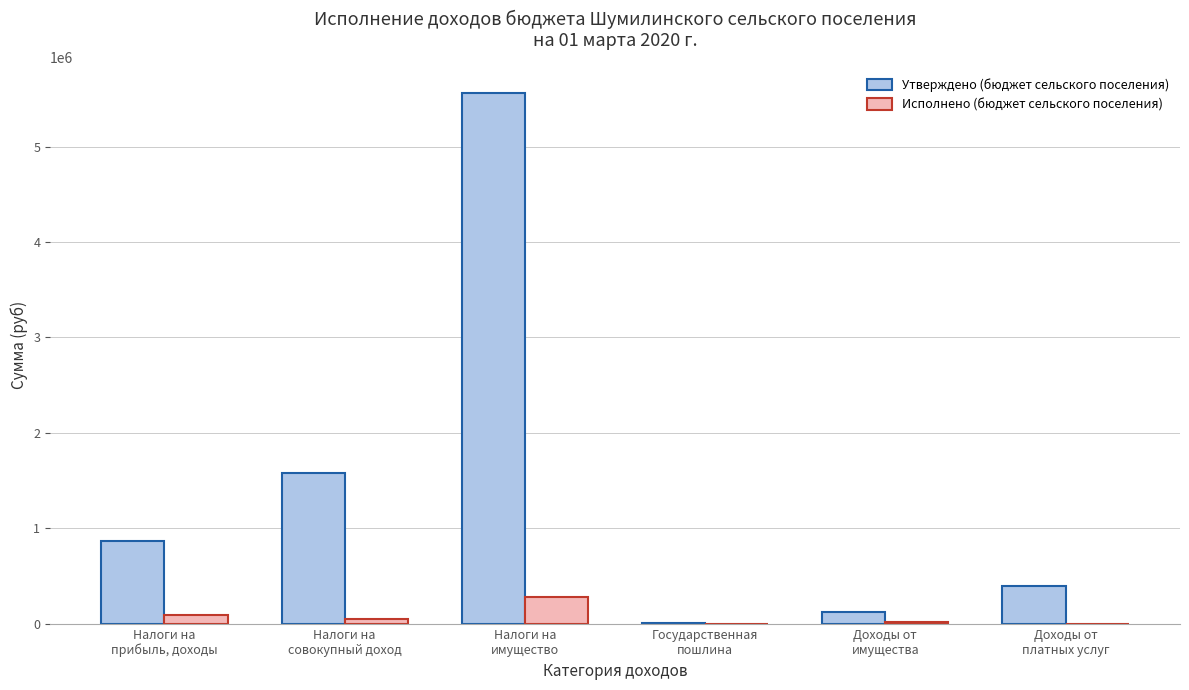

What is the sum of all Утверждено (бюджет сельского поселения) values?

8544000.0